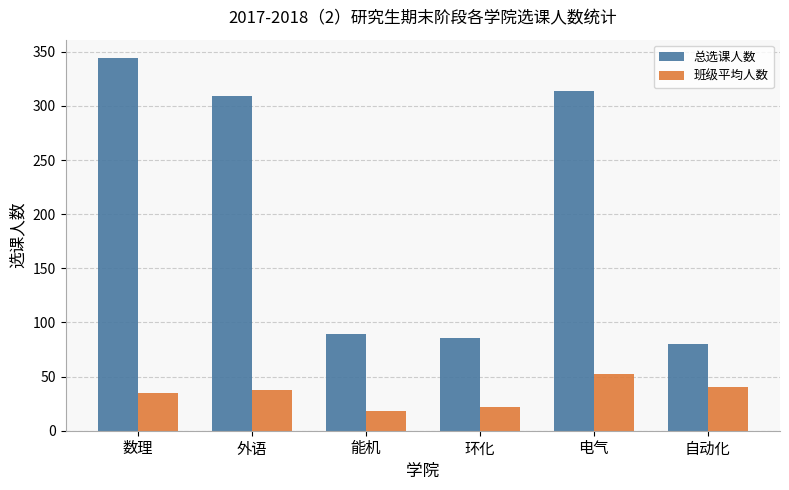

Is it true that 班级平均人数 equals 17.8 at 能机?

True